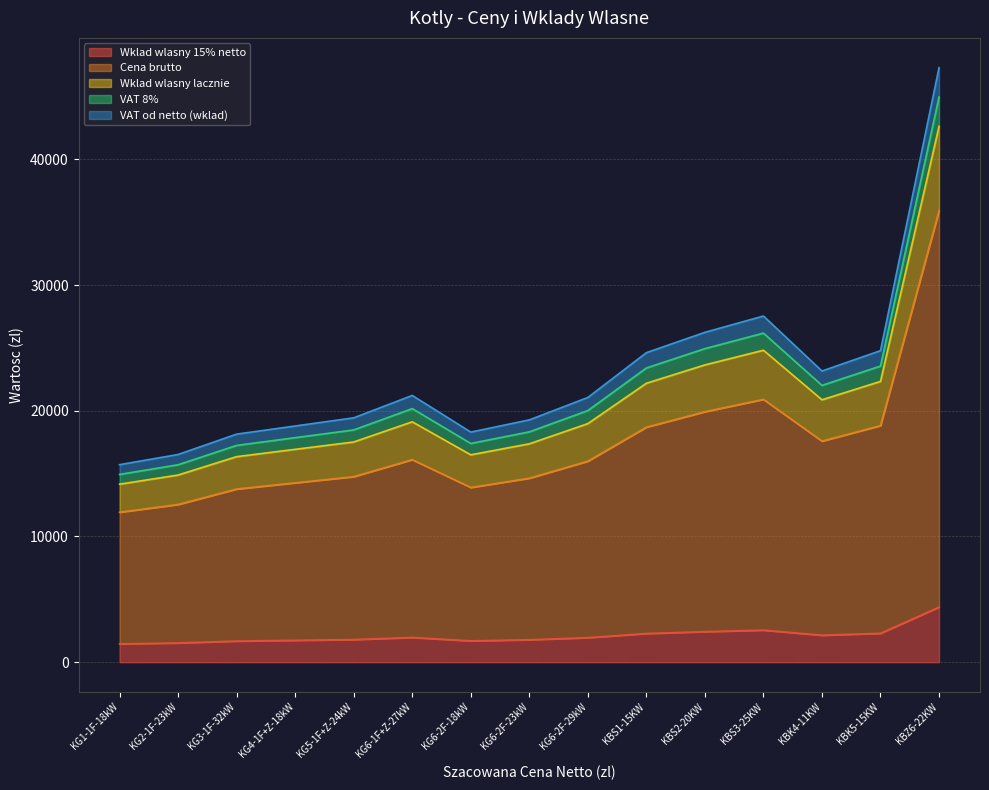

What is the maximum value for VAT 8%?

44968